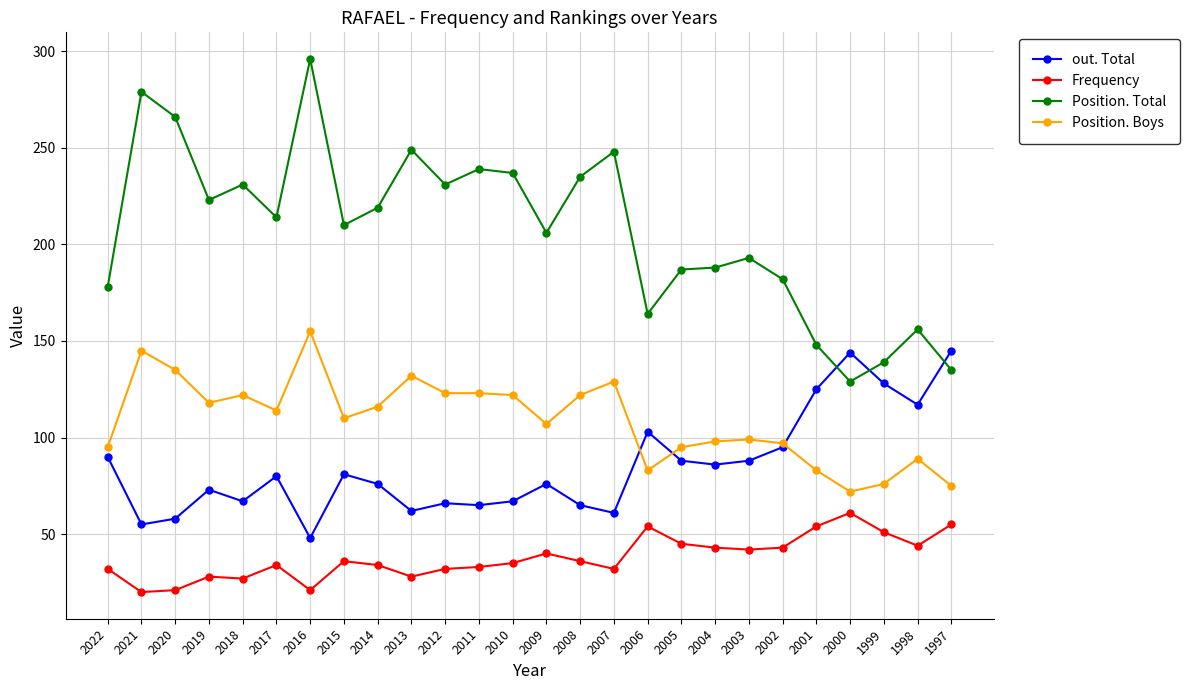

Which series has the largest total across all categories?

Position. Total